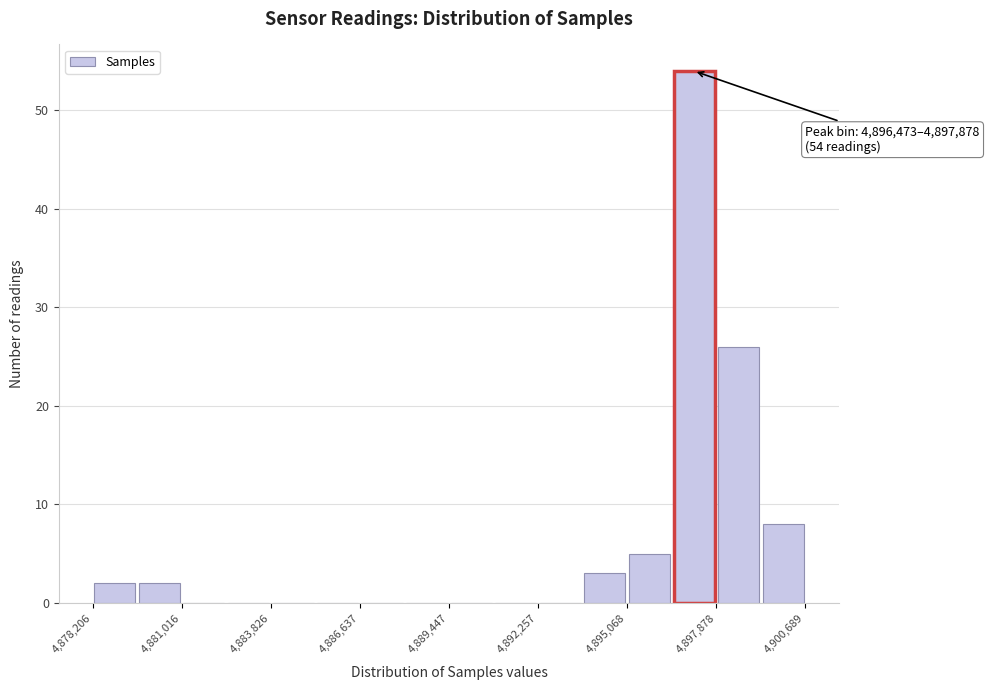

Around what value on the x-axis is the tallest bar? Give the approximate position of its centre, as read against the axis.

4897000